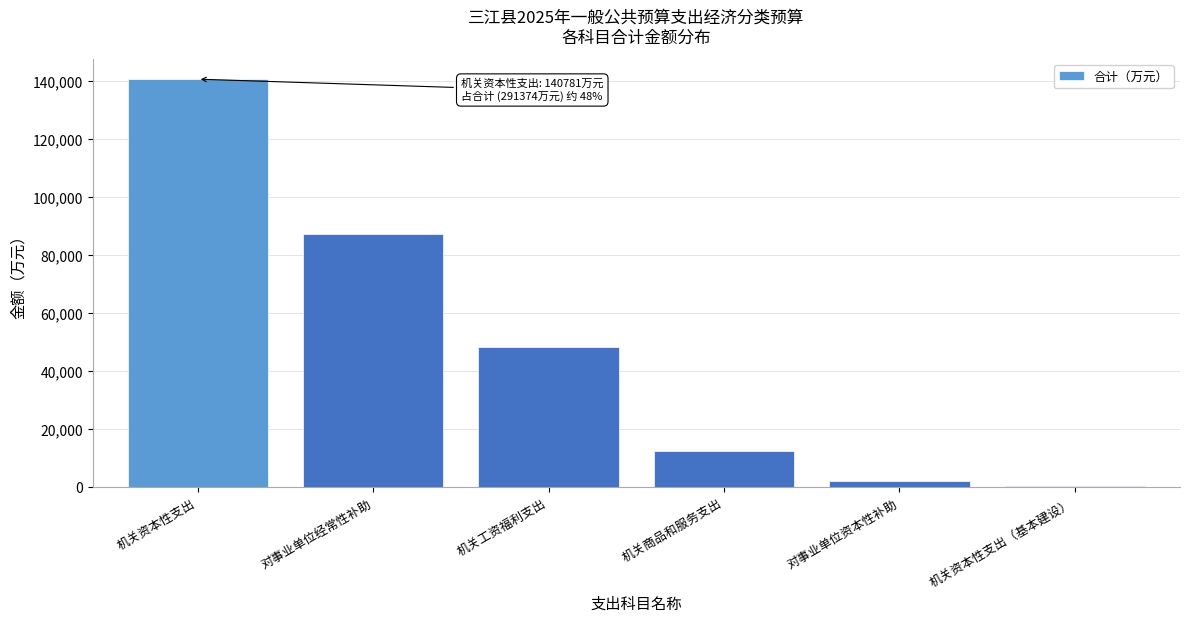

What is the sum of all values?

291374